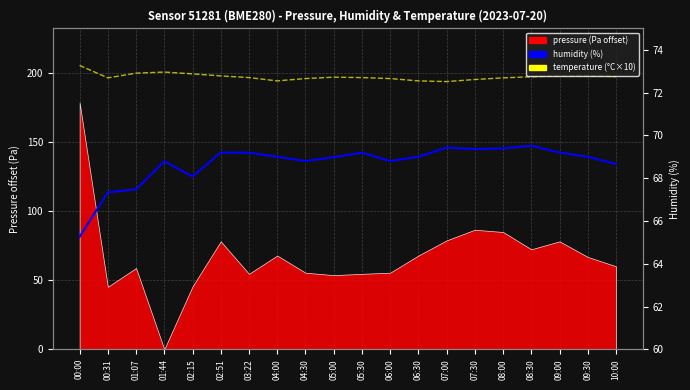

What is the greatest value displayed?

205.8